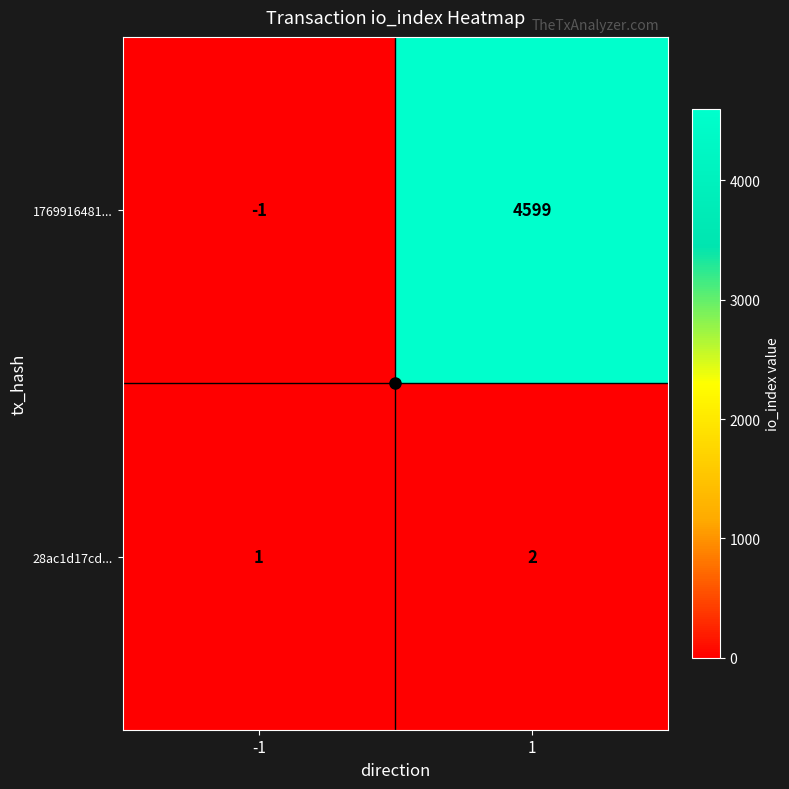

Which series changed the most between -1 and 1?

1769916481...